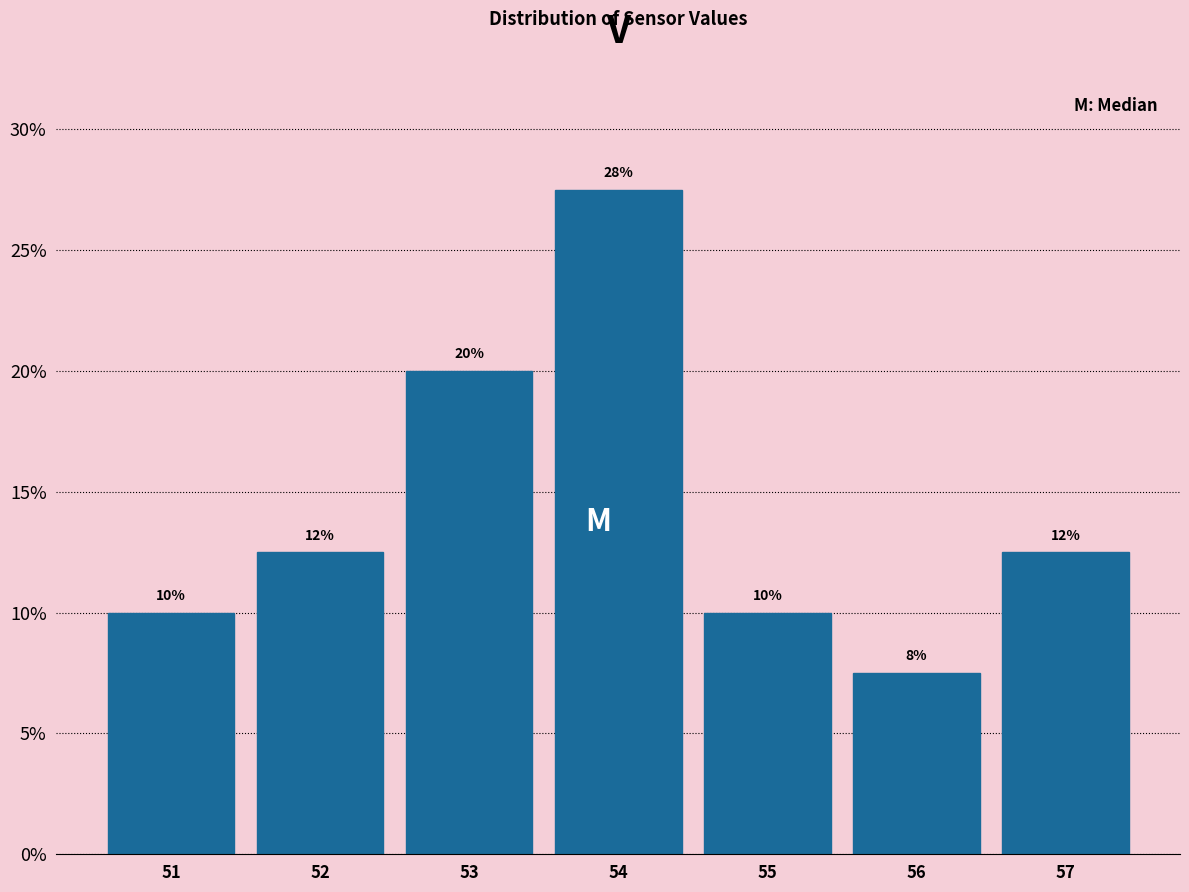

Does the chart contain any negative values?

No